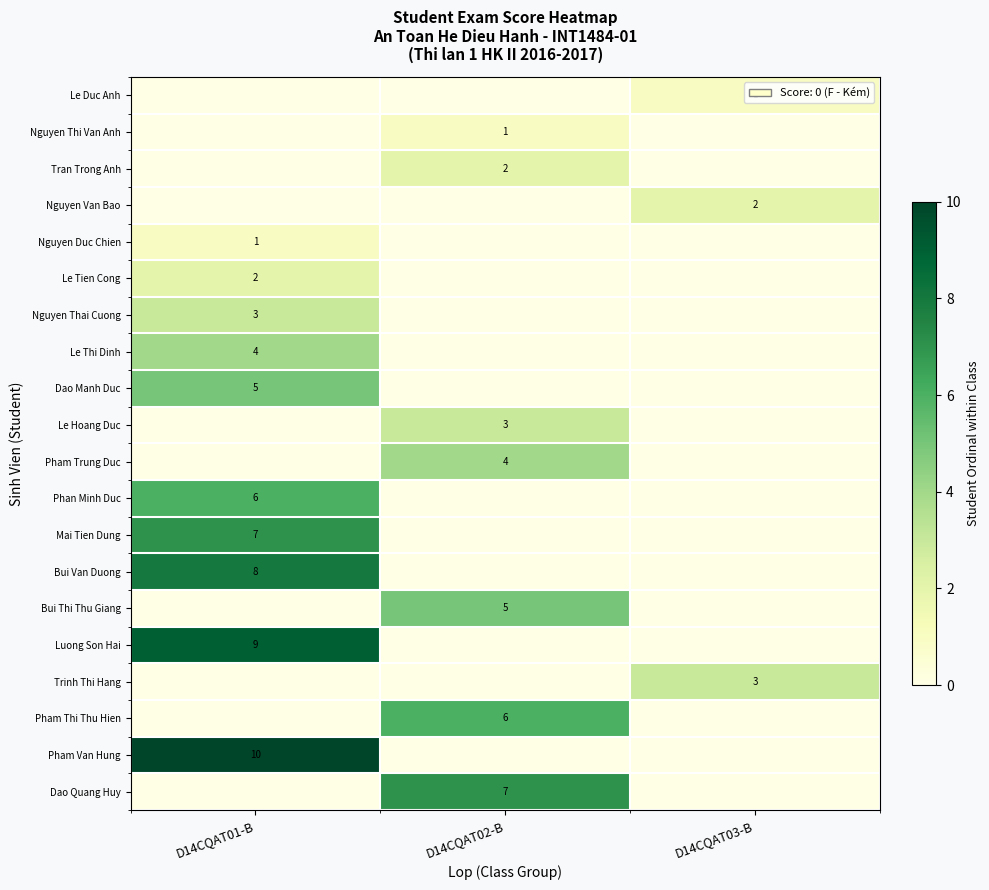

The value of Le Thi Dinh at D14CQAT01-B is 1. True or false?

False